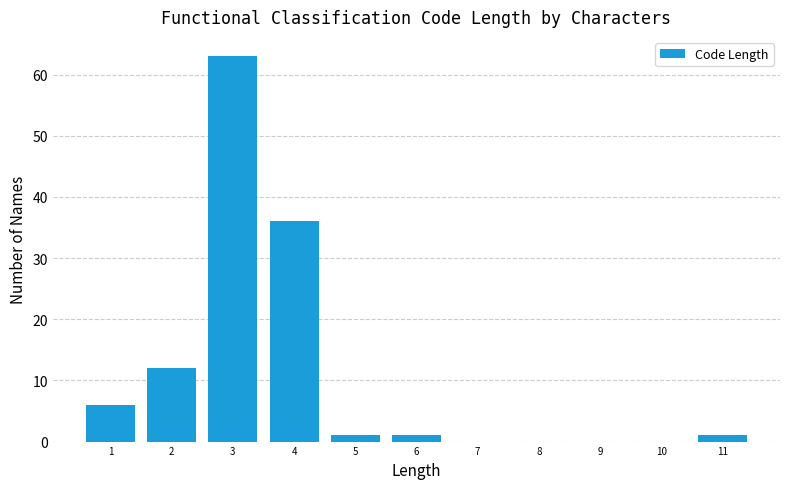

Reading left to right, list all the values displayed in this chart.

1=6	2=12	3=63	4=36	5=1	6=1	7=0	8=0	9=0	10=0	11=1